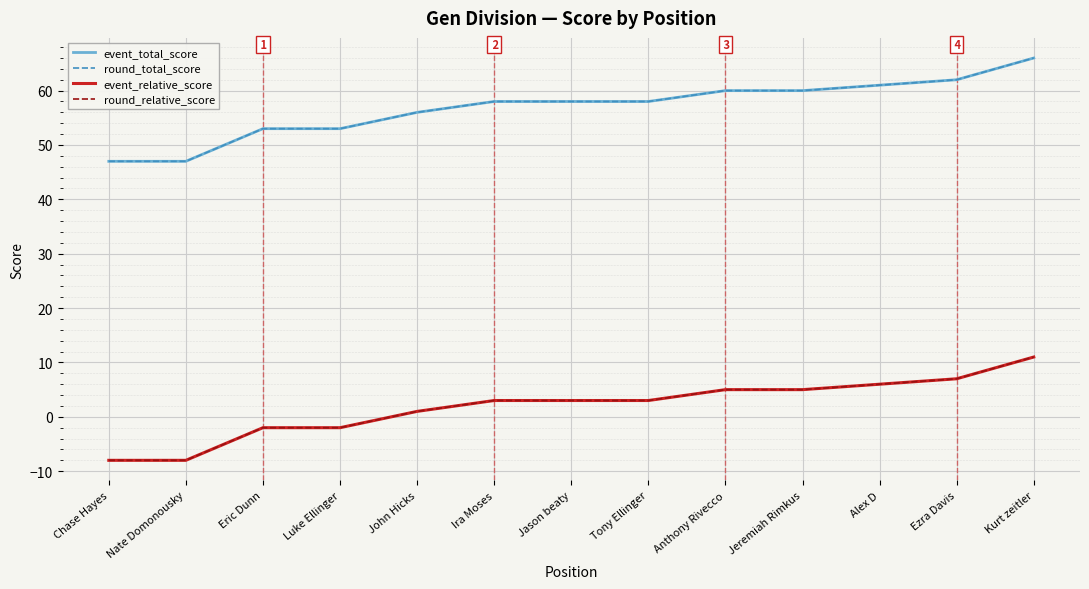

Does the chart display data point markers on the line(s)?

No